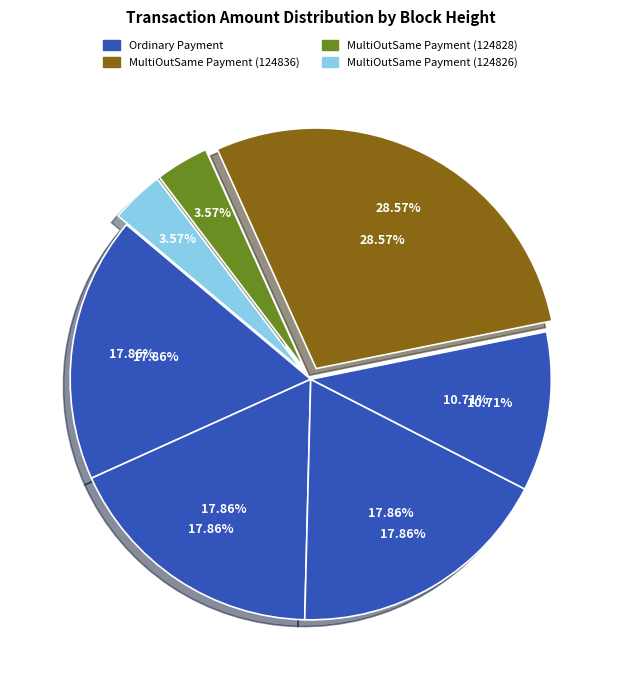

Rank the categories by value from highest to lowest.

MultiOutSame Payment
(124836), Ordinary Payment
(125100), Ordinary Payment
(125098), Ordinary Payment
(124933), Ordinary Payment
(124856), MultiOutSame Payment
(124828), MultiOutSame Payment
(124826)